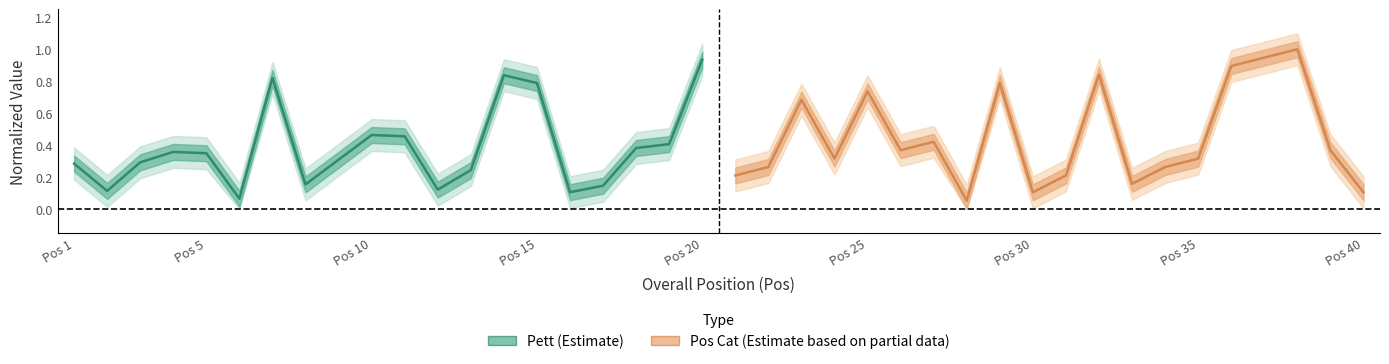

List the series in order of their peak value, lowest first.

Pett (Estimate), Pos Cat (Estimate based on partial data)